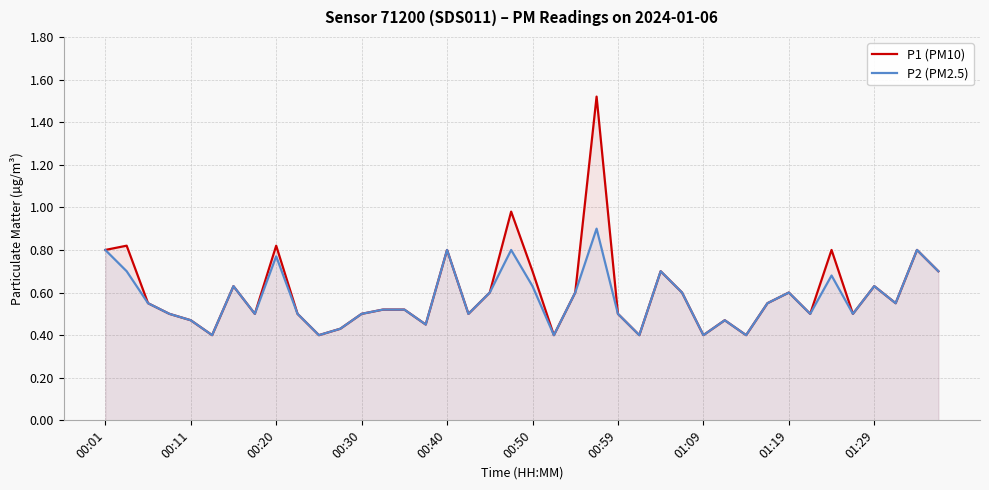

True or false: P1 (PM10) and P2 (PM2.5) intersect in this chart.

False